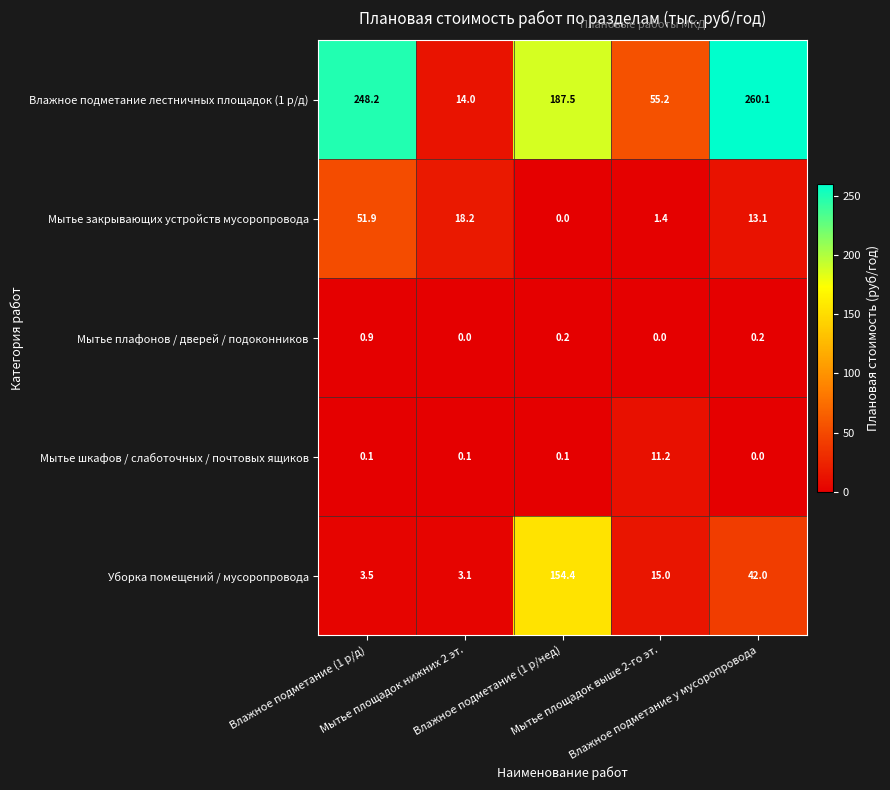

How many data points in Мытье закрывающих устройств мусоропровода are less than 13?

2